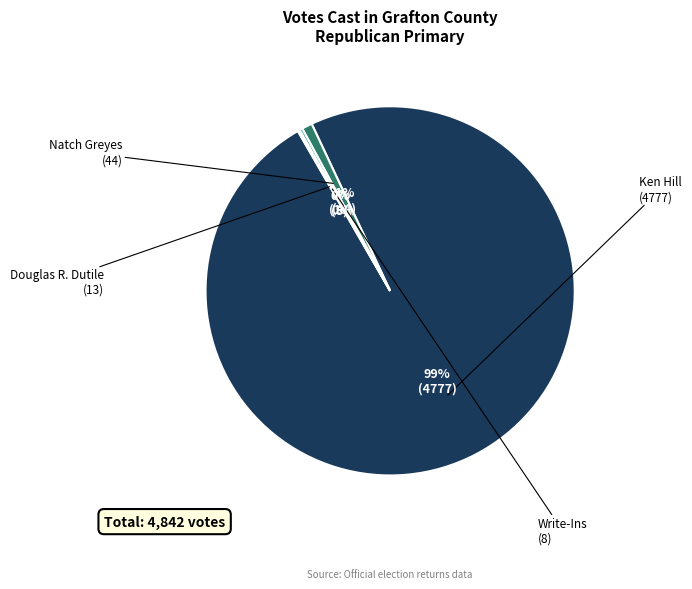

Is Ken Hill the majority of the pie?

Yes